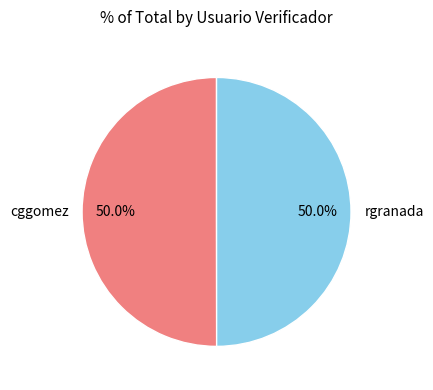

The cggomez slice represents 38% of the pie. True or false?

False